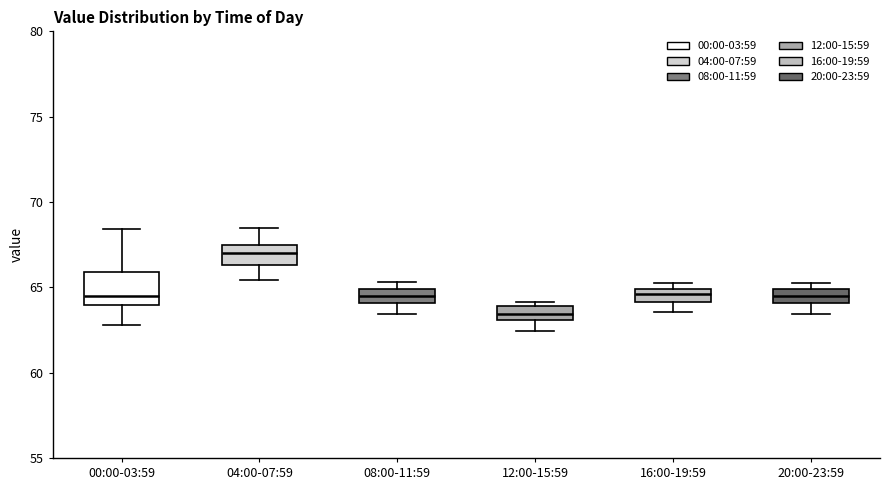

Which box's median line is the lowest?

12:00-15:59